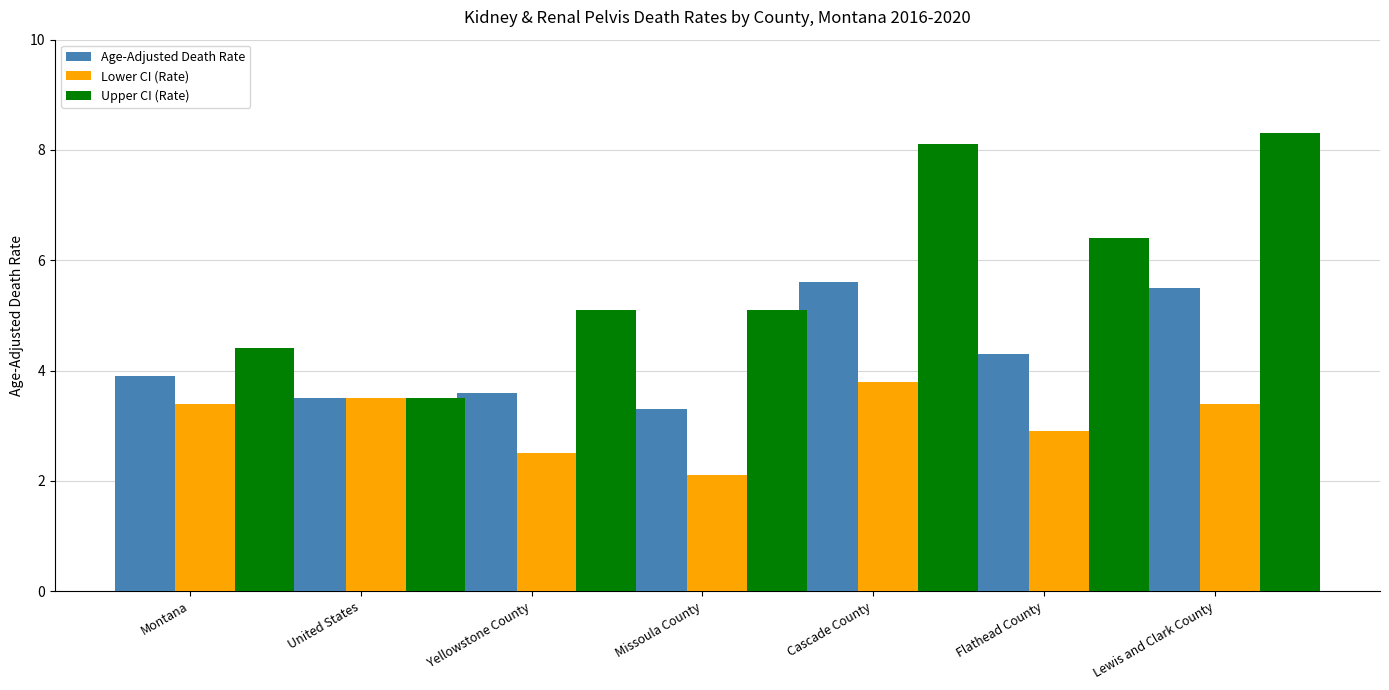

Reading left to right, transcribe all the data shown in this chart.

Age-Adjusted Death Rate: Montana=3.9	United States=3.5	Yellowstone County=3.6	Missoula County=3.3	Cascade County=5.6	Flathead County=4.3	Lewis and Clark County=5.5
Lower CI (Rate): Montana=3.4	United States=3.5	Yellowstone County=2.5	Missoula County=2.1	Cascade County=3.8	Flathead County=2.9	Lewis and Clark County=3.4
Upper CI (Rate): Montana=4.4	United States=3.5	Yellowstone County=5.1	Missoula County=5.1	Cascade County=8.1	Flathead County=6.4	Lewis and Clark County=8.3